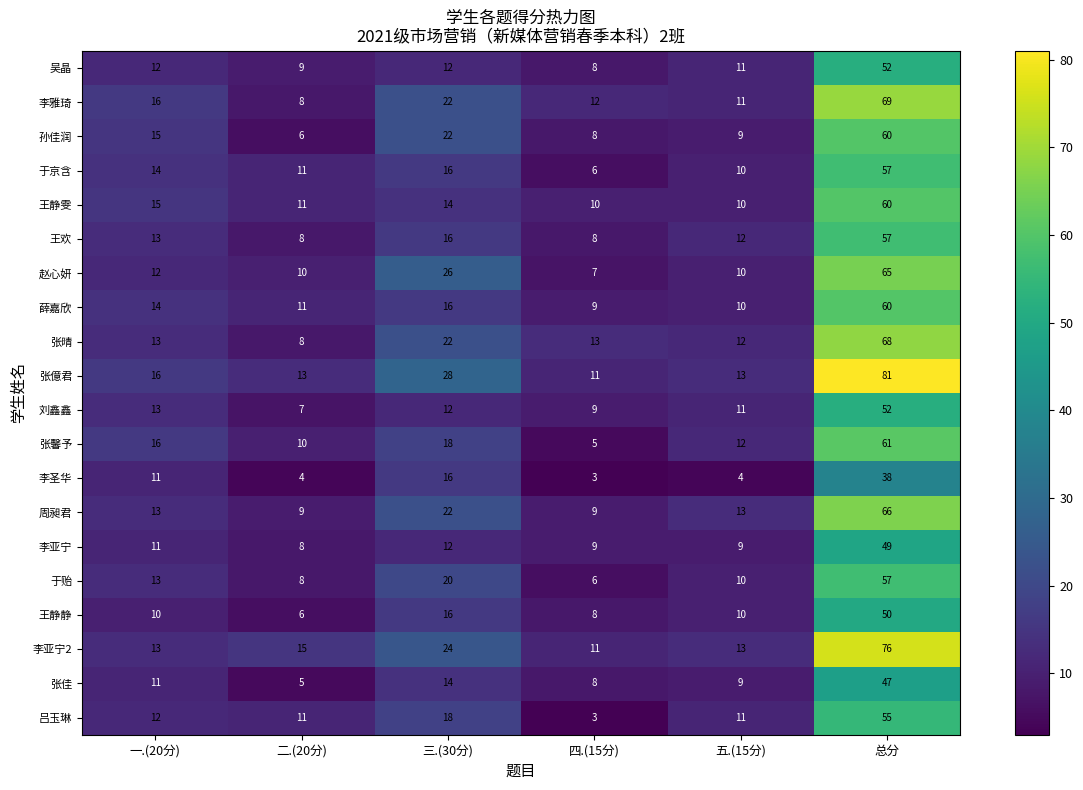

At which category is the sum across all series the highest?

总分